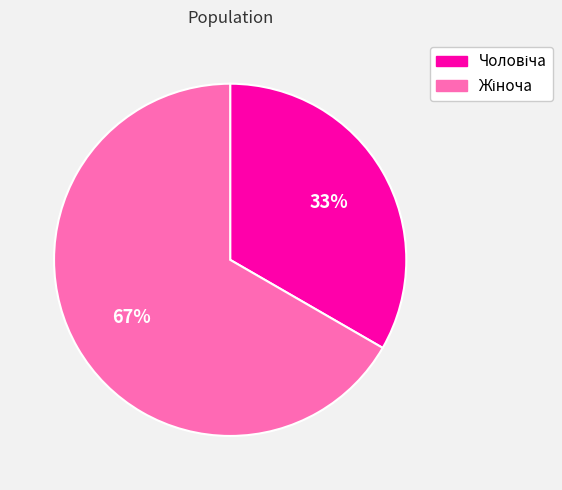

To the nearest percent, what is the average slice percentage?

50%